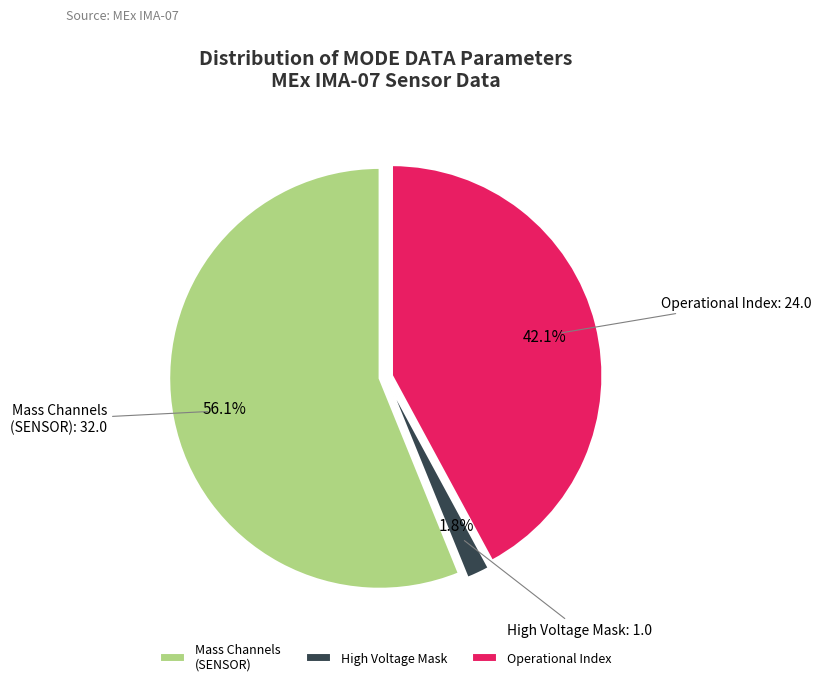

Rank the categories by value from lowest to highest.

High Voltage Mask, Operational Index, Mass Channels (SENSOR)